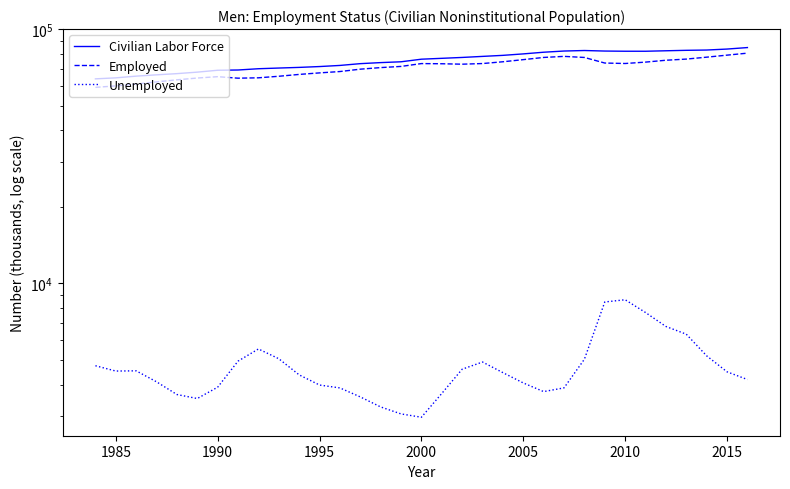

Which series has the widest spread of values?

Employed